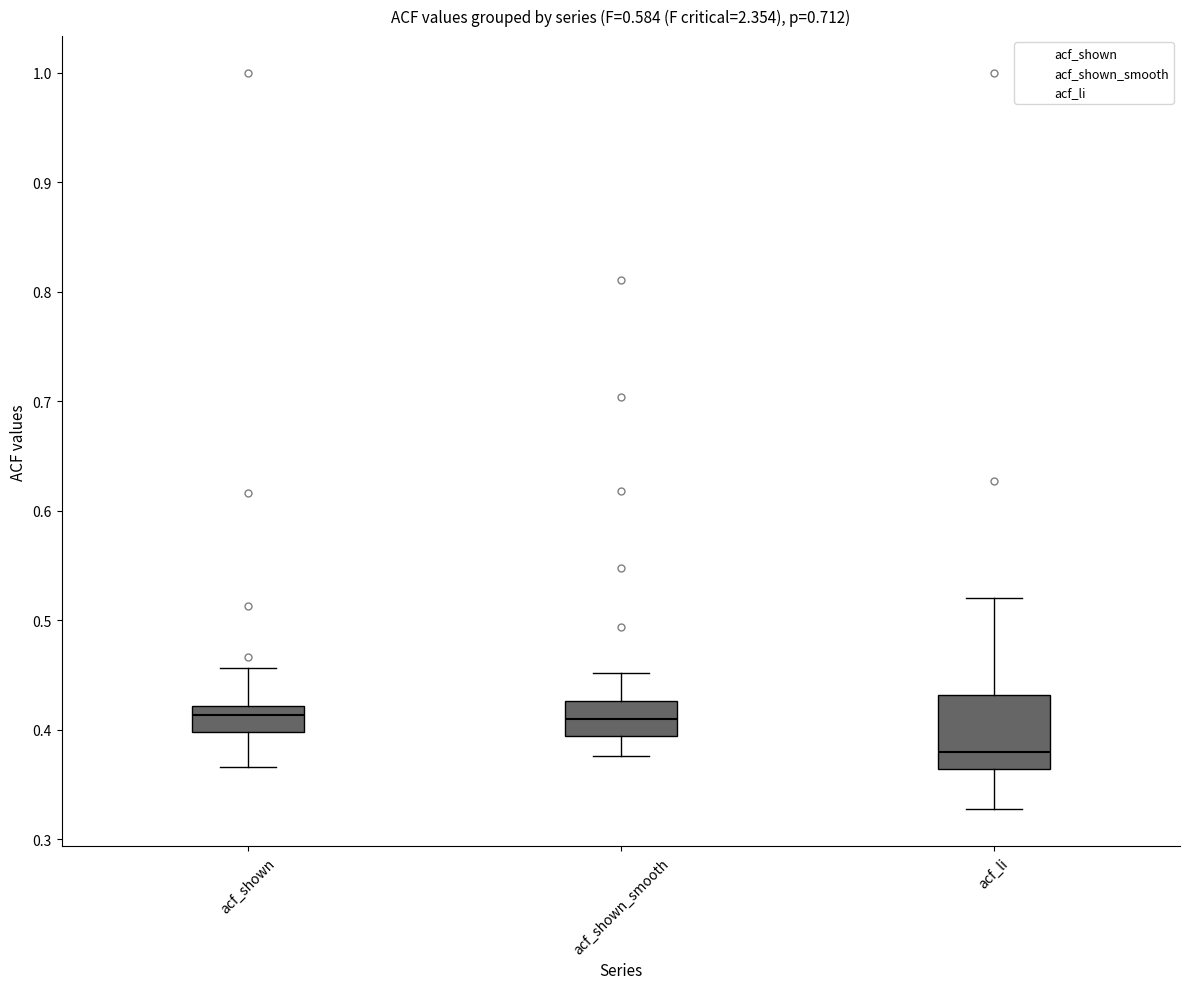

Reading left to right, transcribe this box plot: for each box, give where its median line is, the range the box spans, and where its two whiskers end, as read against the y-axis. The values are not printed on the chart, so give them approximately, as read against the axis.

acf_shown: median 0.41, box 0.40 to 0.42, whiskers 0.37 to 0.46
acf_shown_smooth: median 0.41, box 0.39 to 0.43, whiskers 0.38 to 0.45
acf_li: median 0.38, box 0.36 to 0.43, whiskers 0.33 to 0.52